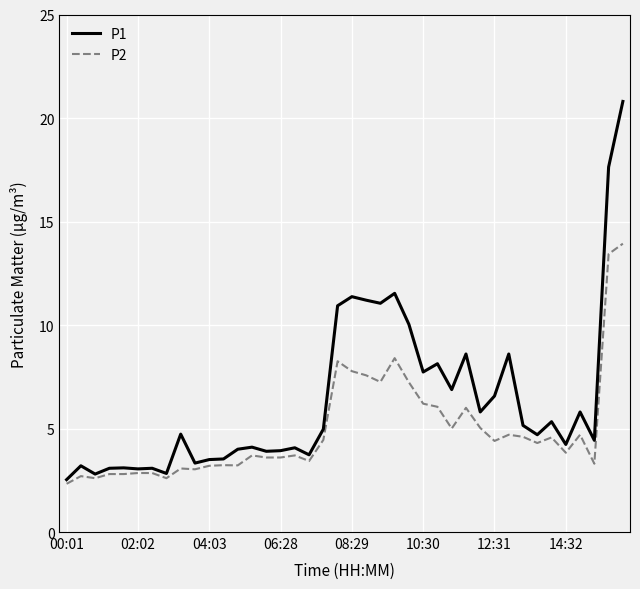

Which series has the largest total across all categories?

P1